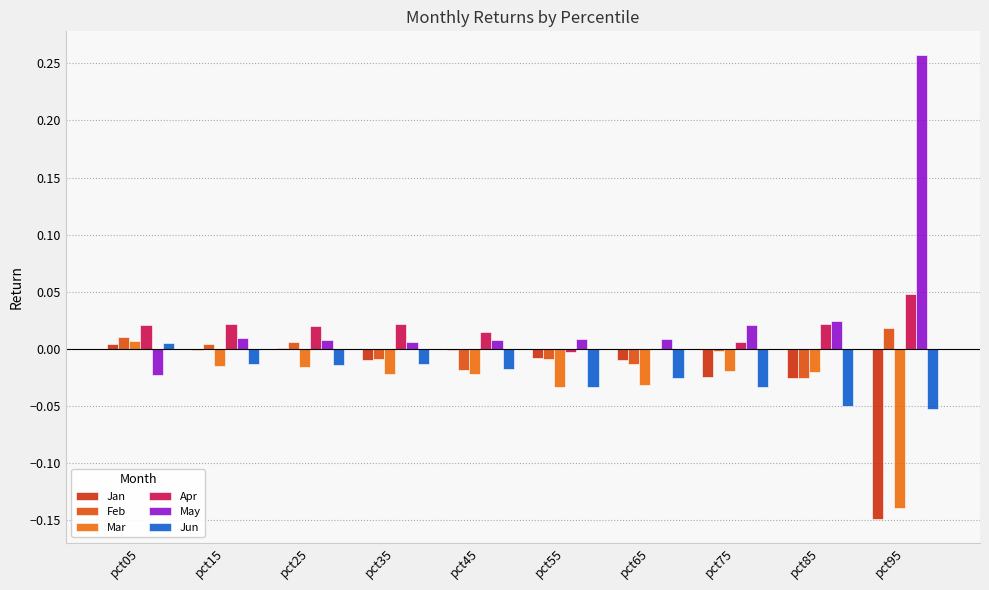

What is the minimum value for Jan?

-0.1